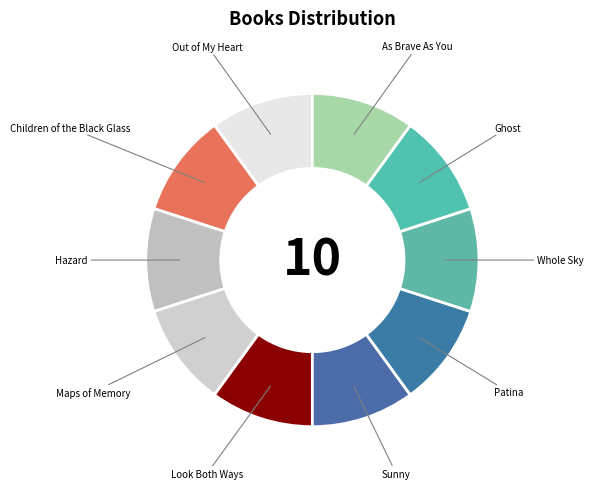

How many slices are in this pie chart?

10